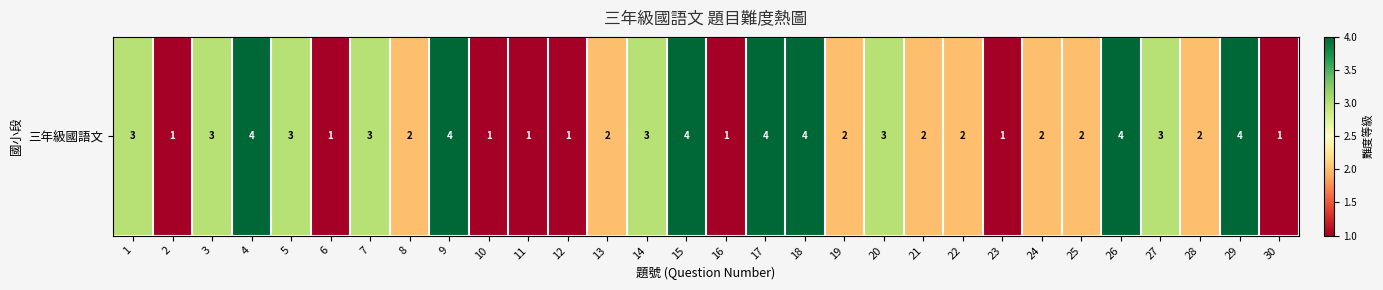

True or false: the data shows 2 at 8.

True